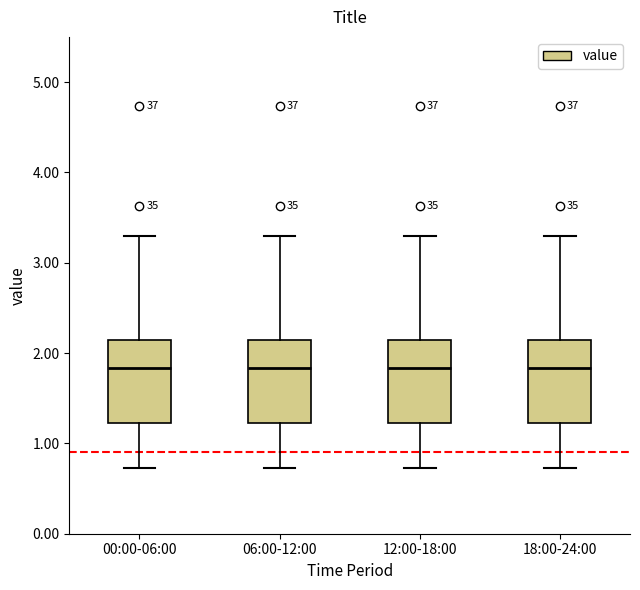

Where does the lower whisker of the box for 06:00-12:00 end on the y-axis? The values are not printed on the chart, so give them approximately, as read against the axis.

0.7